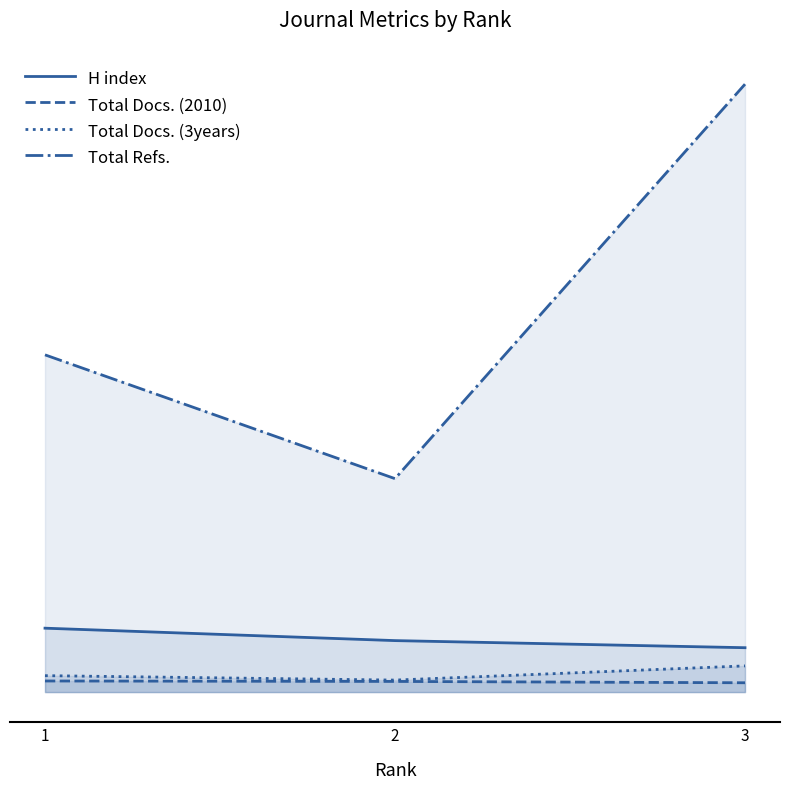

The Total Docs. (2010) series shows 9 at 3. True or false?

False